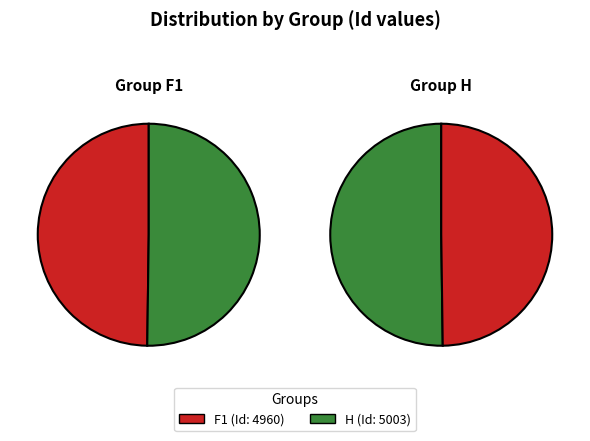

To the nearest percent, what percentage of the pie is F1?

50%